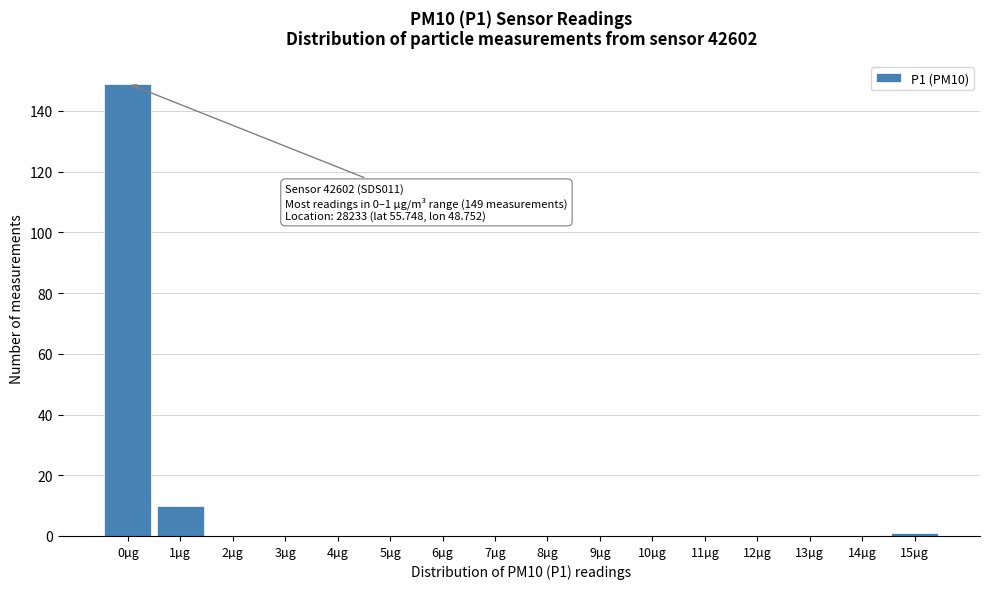

Reading left to right, list all the values displayed in this chart.

0µg=149	1µg=10	2µg=0	3µg=0	4µg=0	5µg=0	6µg=0	7µg=0	8µg=0	9µg=0	10µg=0	11µg=0	12µg=0	13µg=0	14µg=0	15µg=1